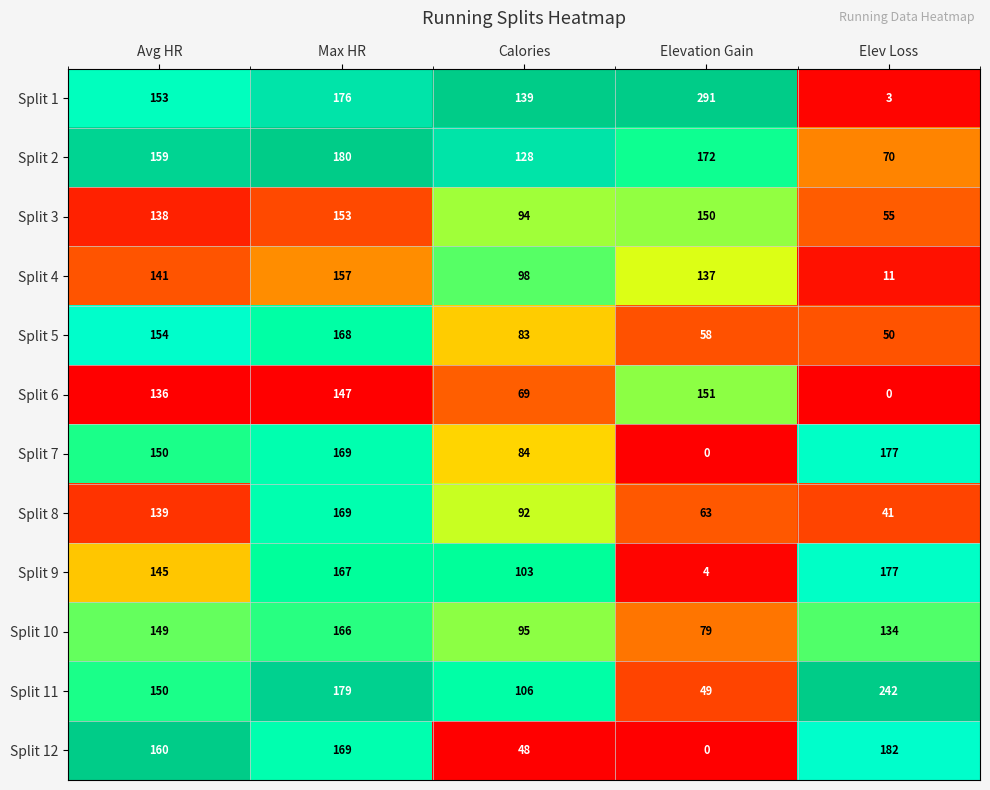

Rank the categories by Split 6 value from lowest to highest.

Elev Loss, Calories, Avg HR, Max HR, Elevation Gain